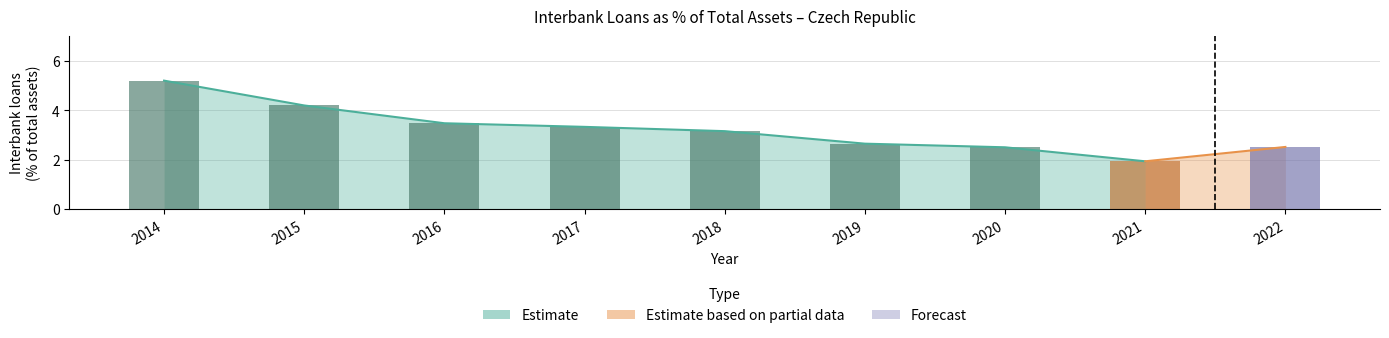

Reading left to right, transcribe all the data shown in this chart.

2014=5.2	2015=4.2	2016=3.5	2017=3.3	2018=3.2	2019=2.7	2020=2.5	2021=1.9	2022=2.5